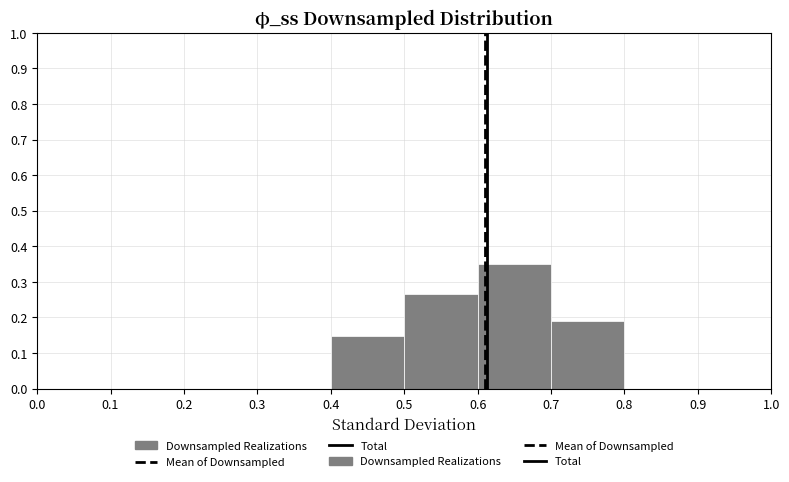

What is the height of the bar covering 0.4 to 0.5 on the x-axis? The values are not printed on the chart, so give them approximately, as read against the axis.

0.15